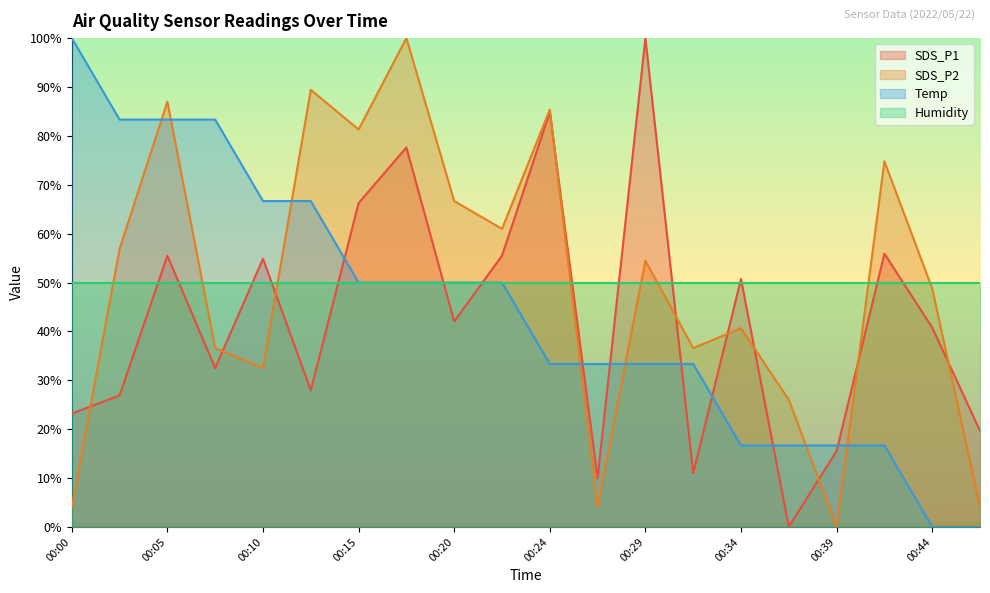

What is the difference between the second highest and second lowest values in the SDS_P2 series?

85.4